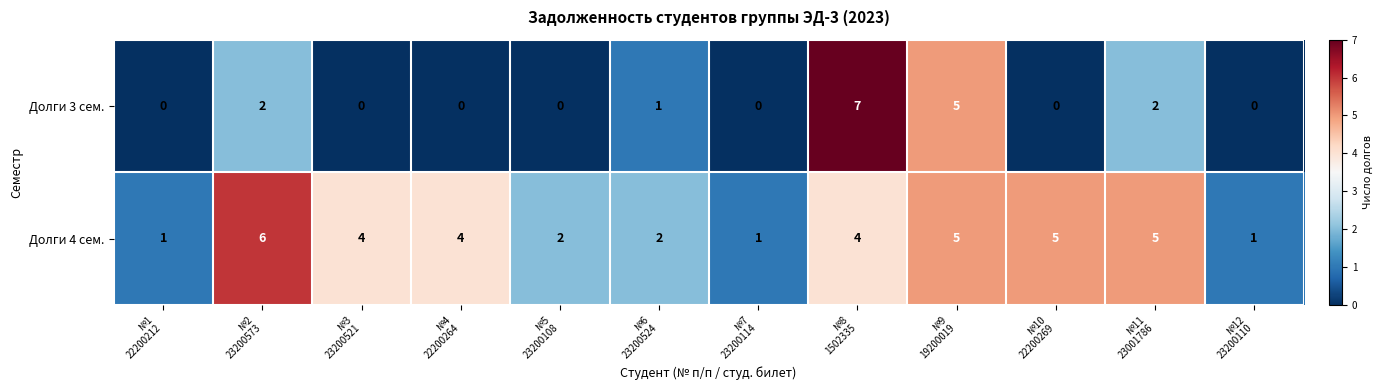

What is the difference between the second highest and minimum values in the Долги 3 сем. series?

5